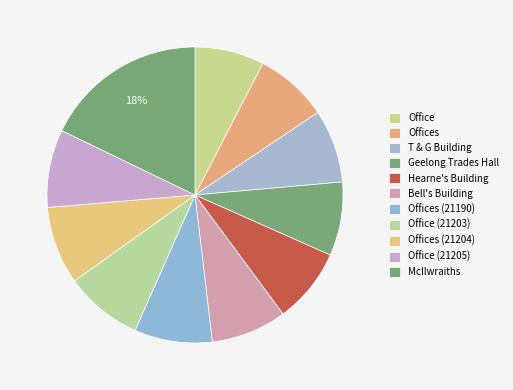

How many segments does this pie chart have?

11